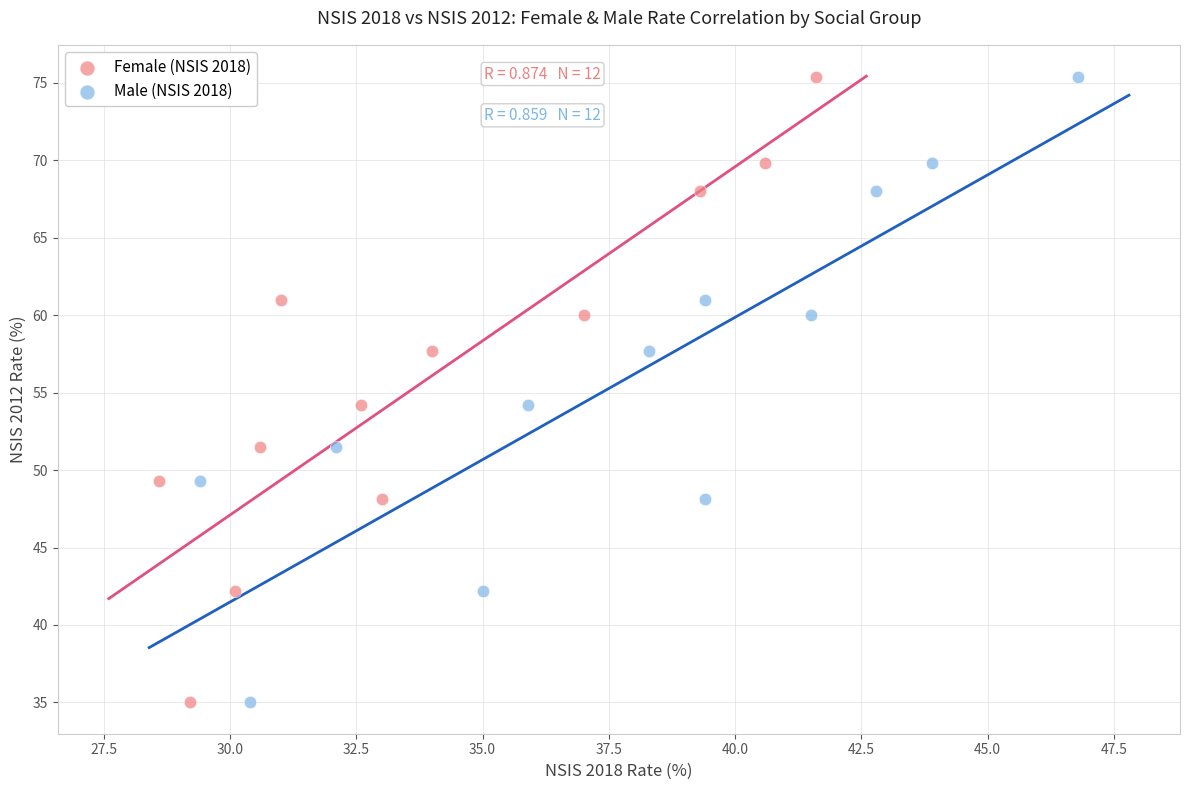

What are all the series names shown in the legend?

Female (NSIS 2018), Male (NSIS 2018)